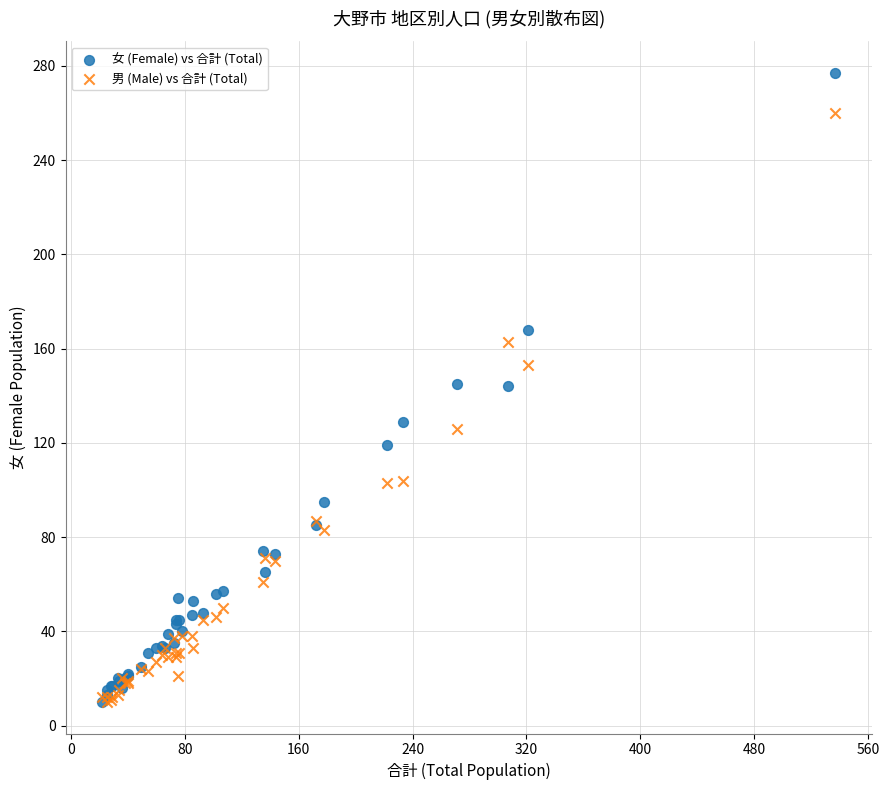

In the 男 (Male) vs 合計 (Total) series, what Y value is closest to 135?

126